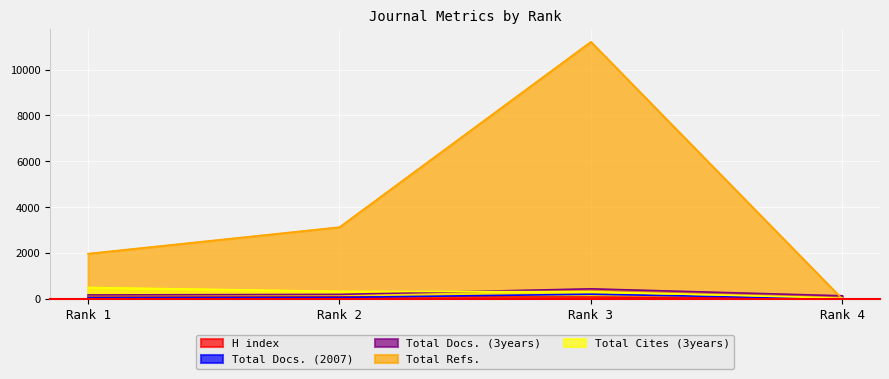

Is the value of Total Docs. (3years) at Rank 3 greater than the value of Total Refs. at Rank 2?

No